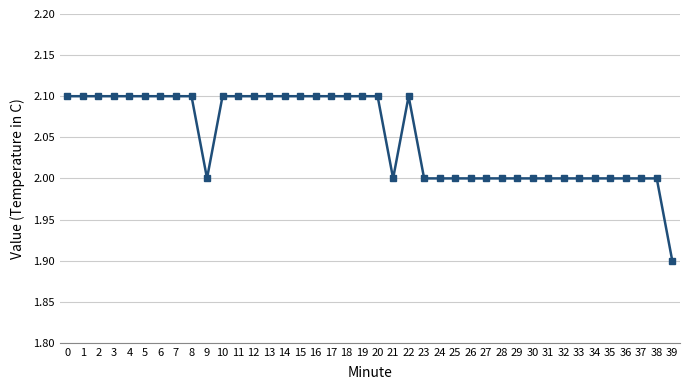

What is the ratio of the value at 20 to the value at 5?

1.0